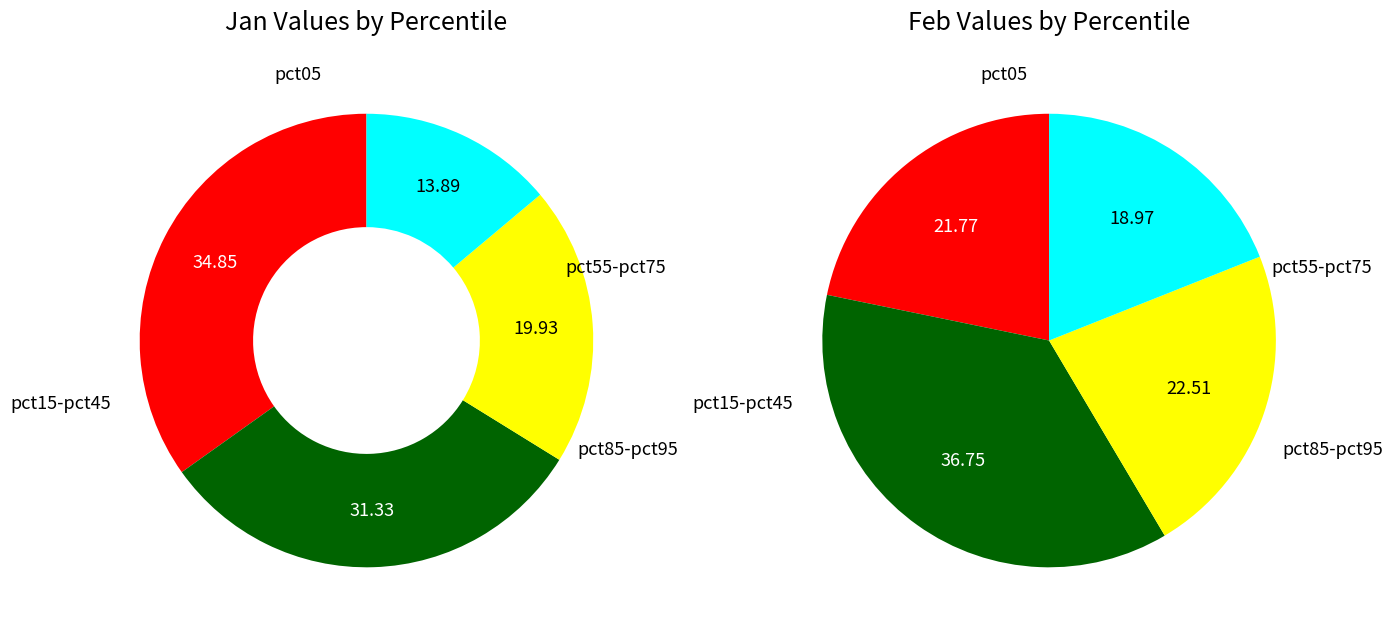

Does 7 account for over 50% of the chart?

No